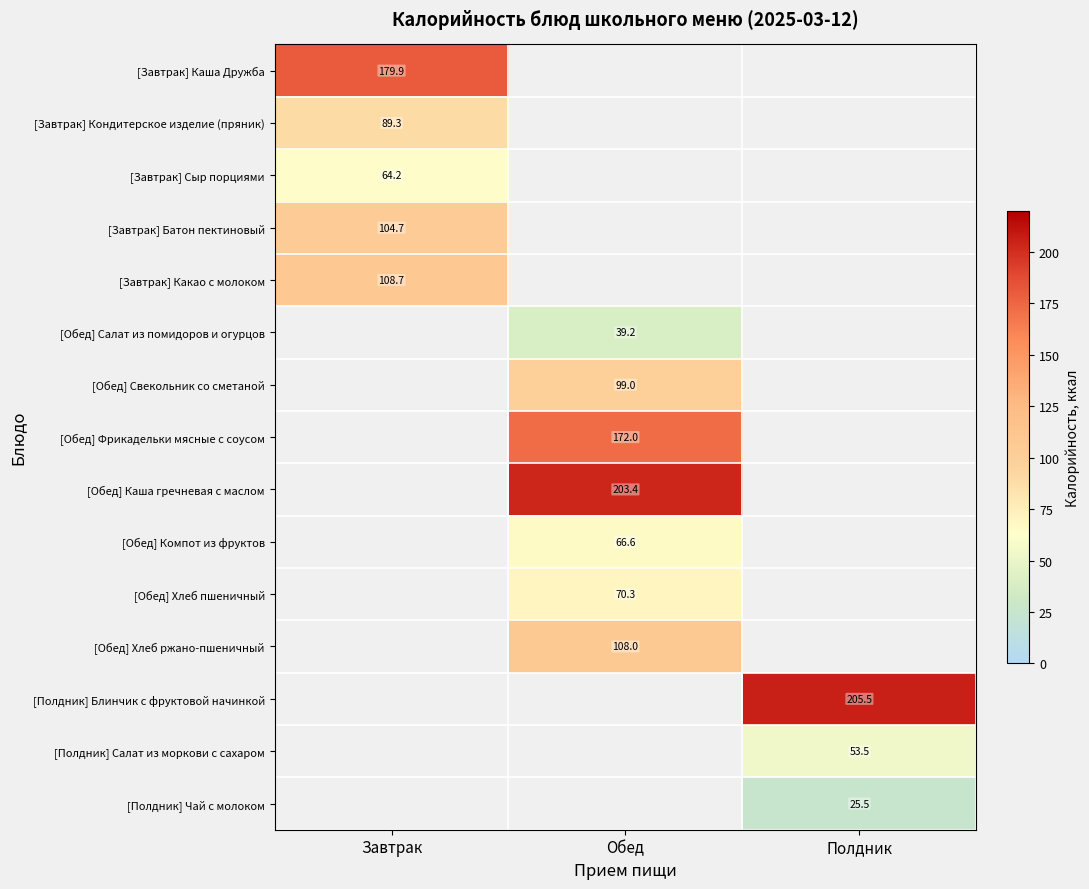

Count the number of data series in this chart.

15